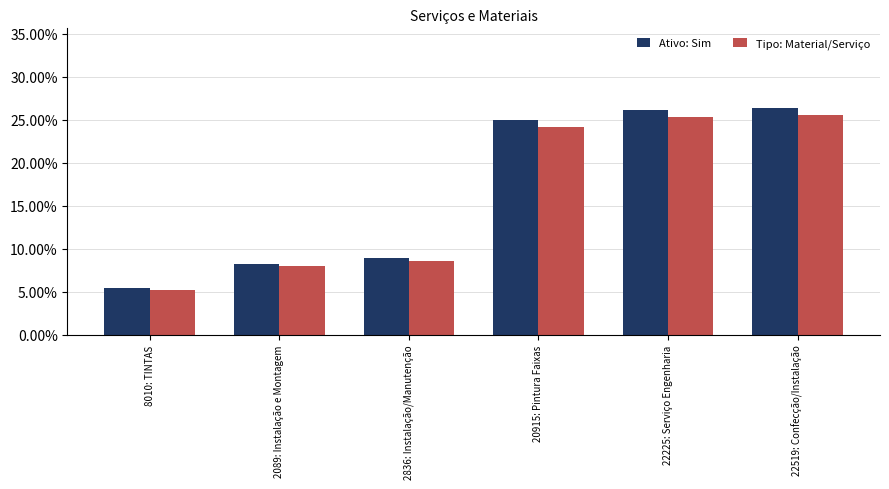

What is the value of the Ativo: Sim bar at the 2nd from the left?

0.1